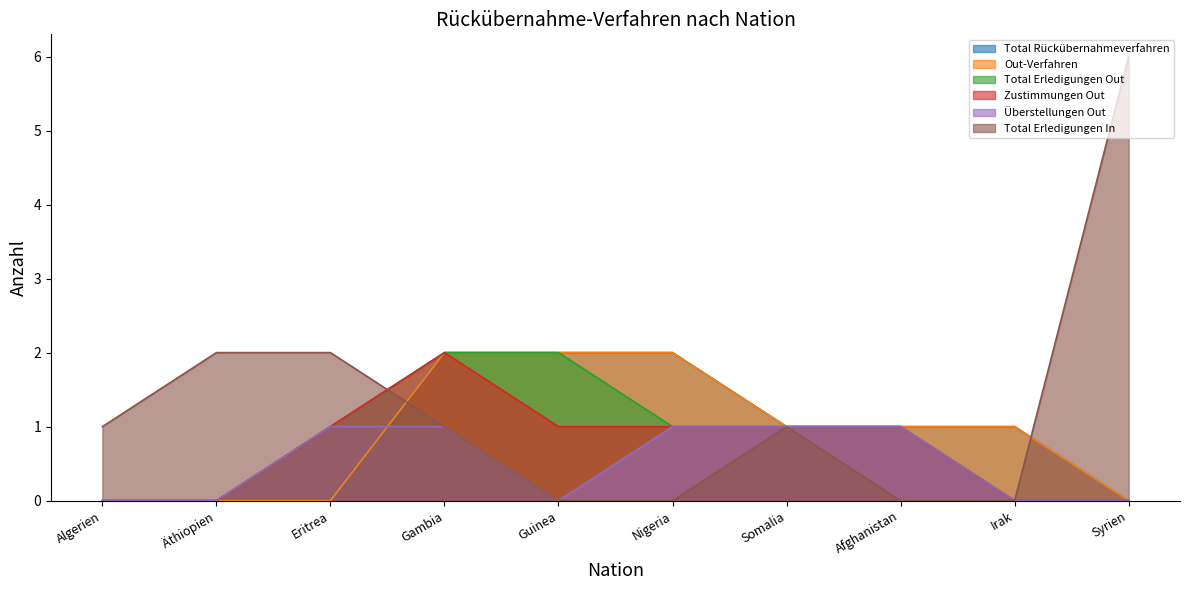

Which series has the largest total across all categories?

Total Erledigungen In